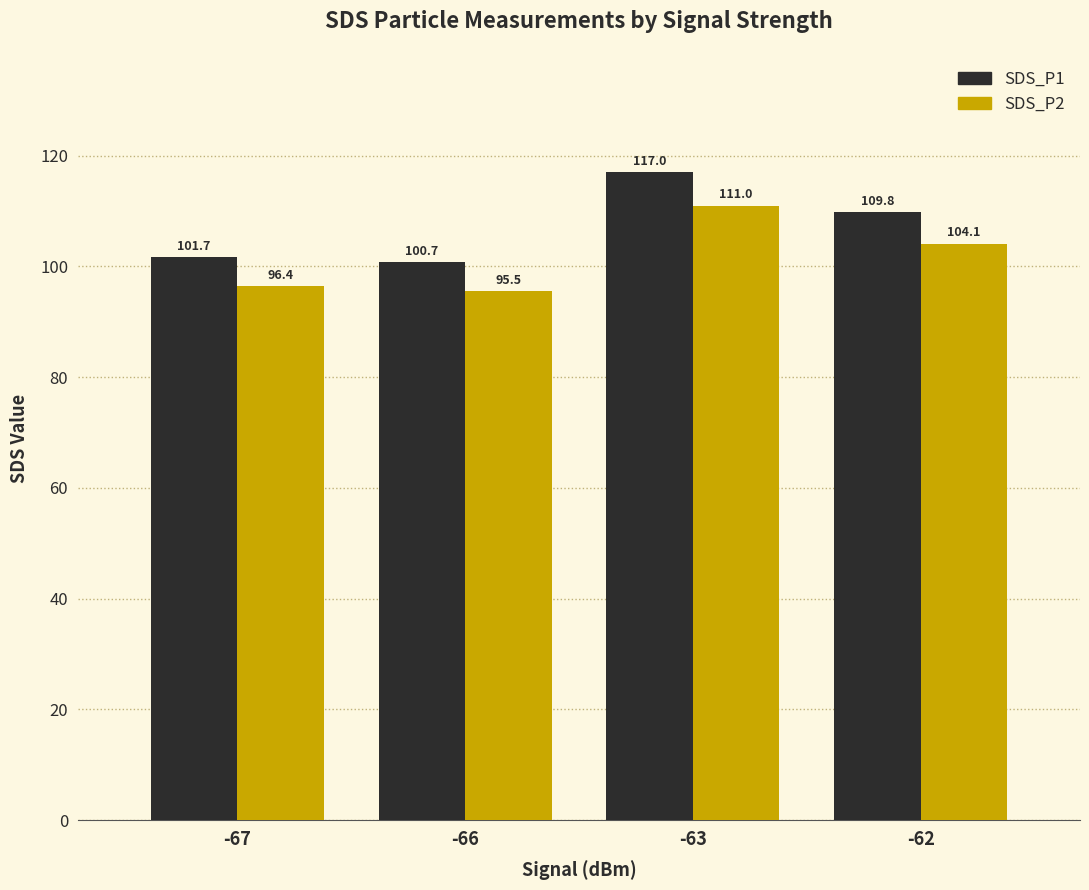

Which label corresponds to the largest value in the chart?

-63